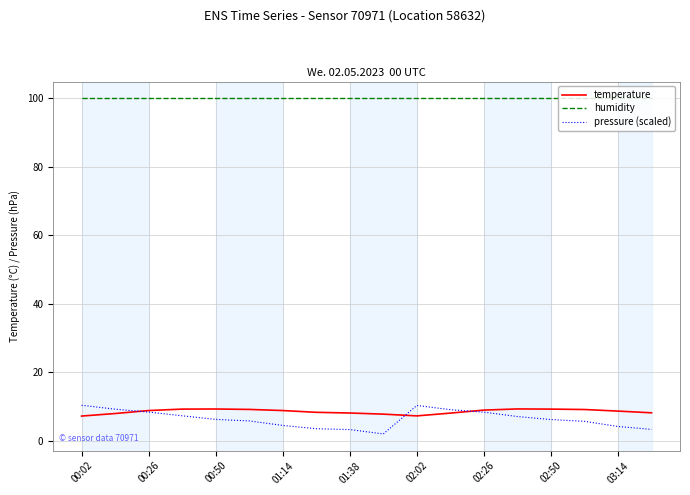

True or false: humidity and pressure (scaled) cross at least once.

False